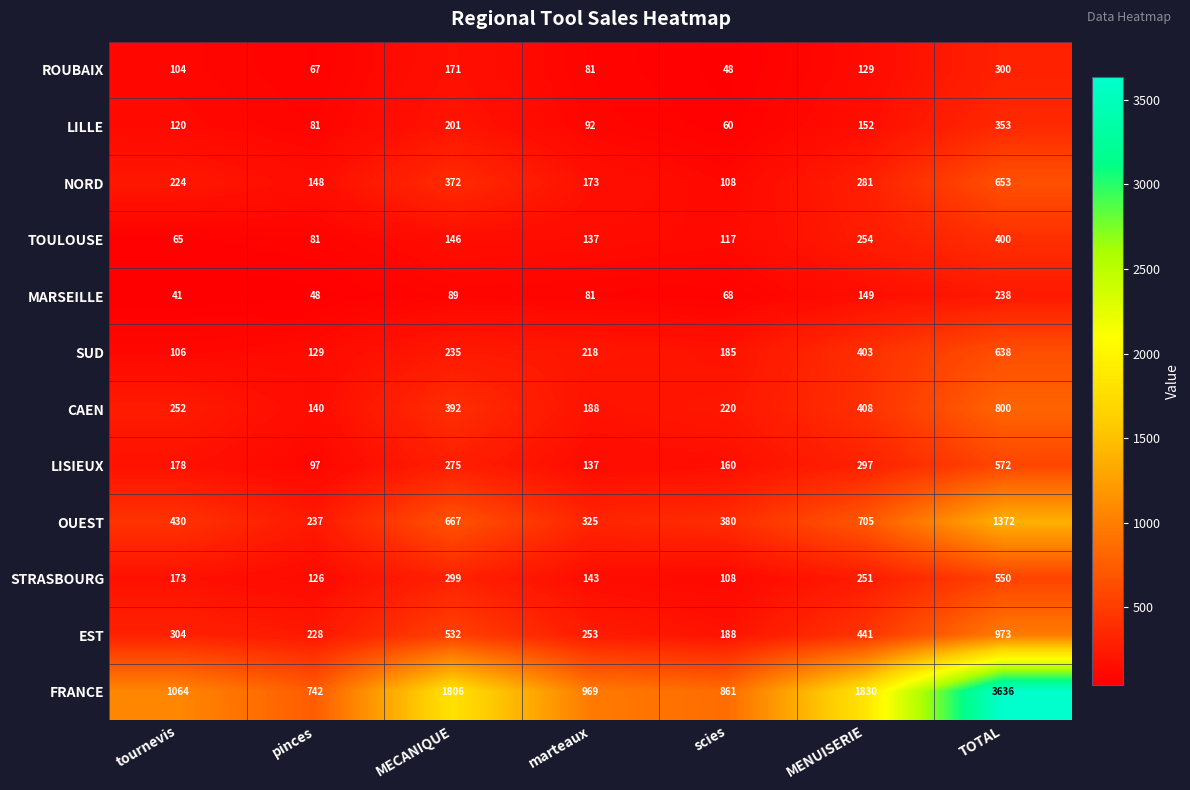

How many distinct data groups are displayed?

12